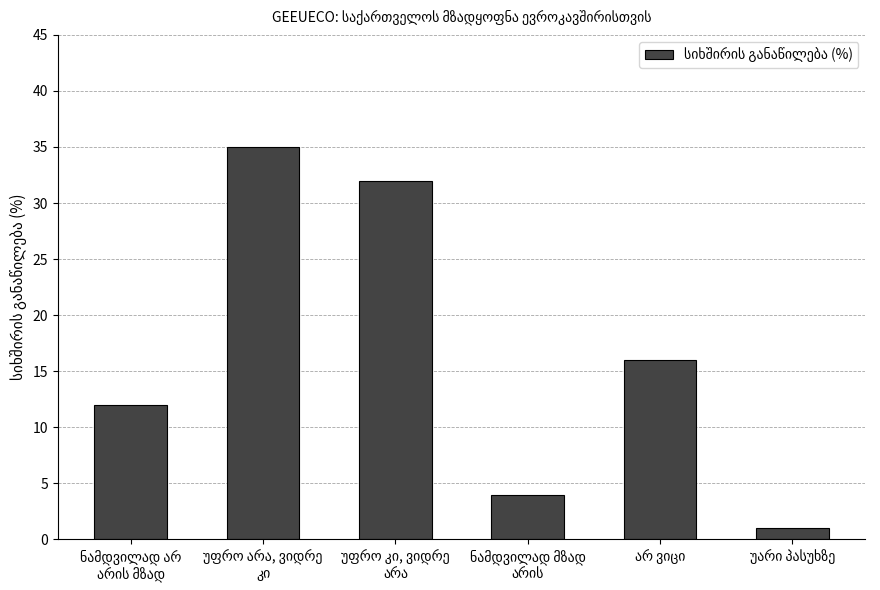

What is the value of the 6th bar from the left?

1